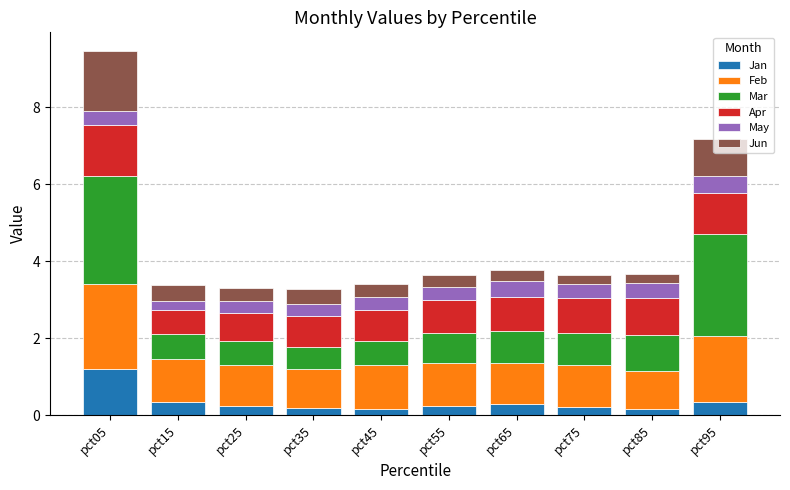

What is the total value across all series at pct85?

3.7